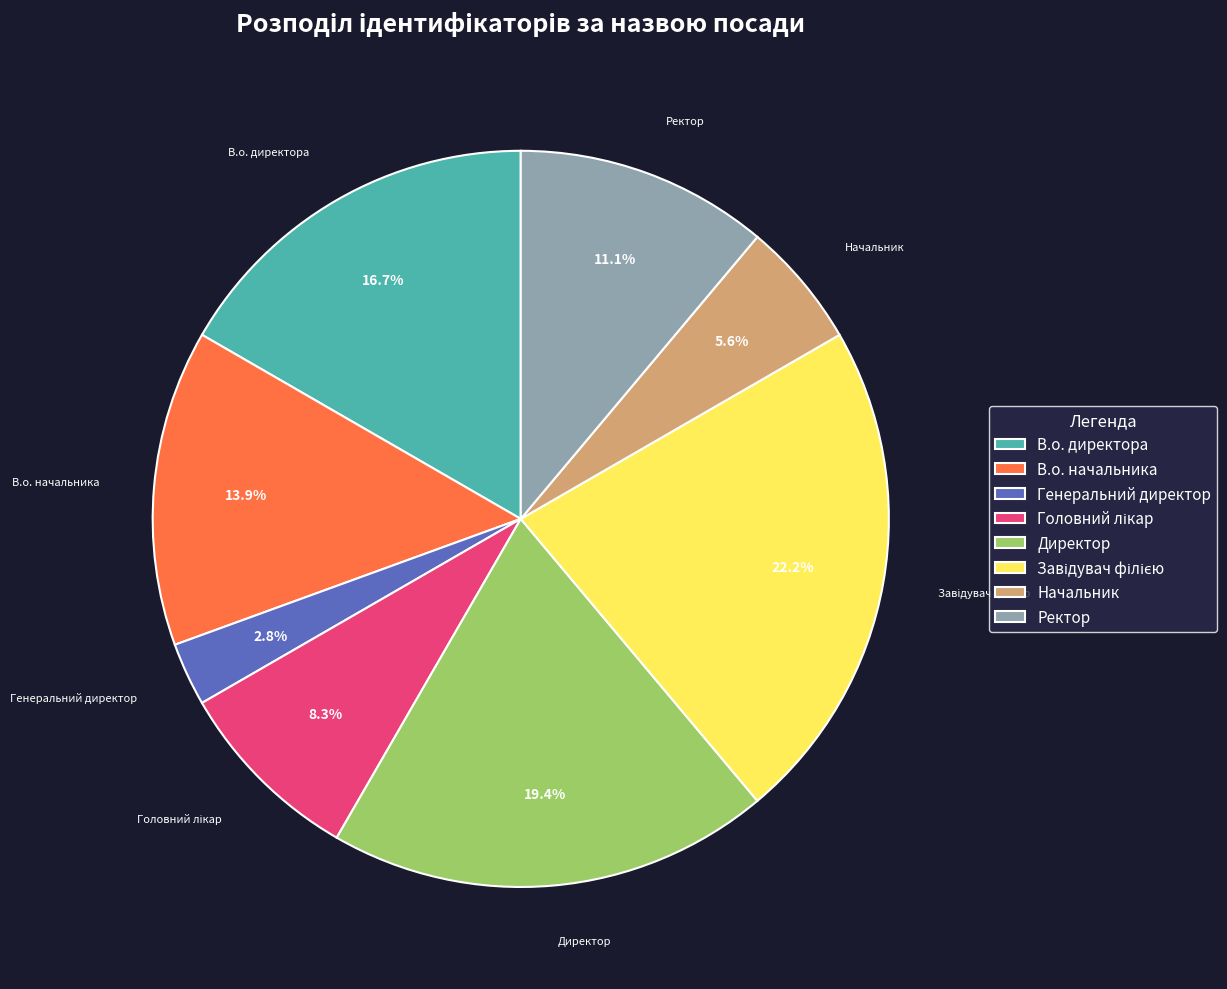

Approximately how many times larger is the value at Ректор compared to Генеральний директор?

4.0